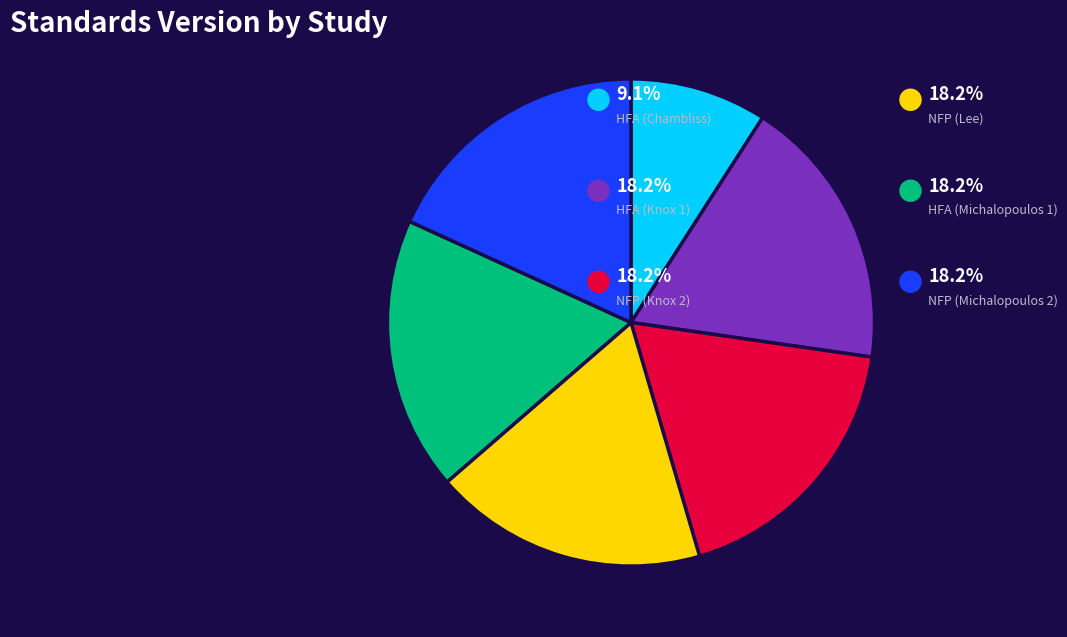

How many segments does this pie chart have?

6